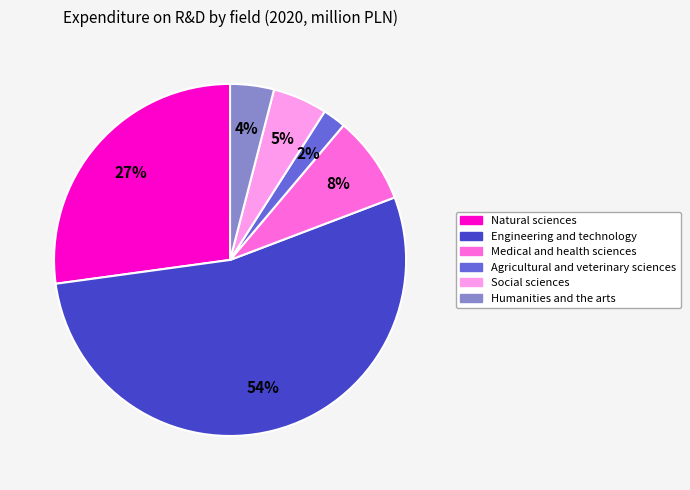

Count the number of slices in the pie.

6